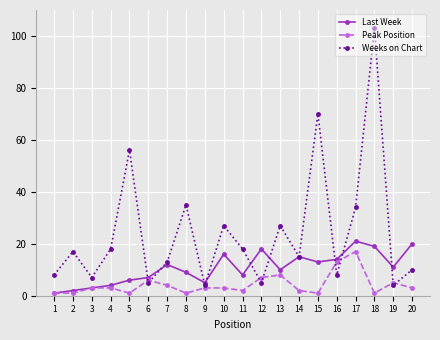

List the labels in order of Last Week value, smallest first.

1, 2, 3, 4, 9, 5, 6, 11, 8, 13, 19, 7, 15, 16, 14, 10, 12, 18, 20, 17